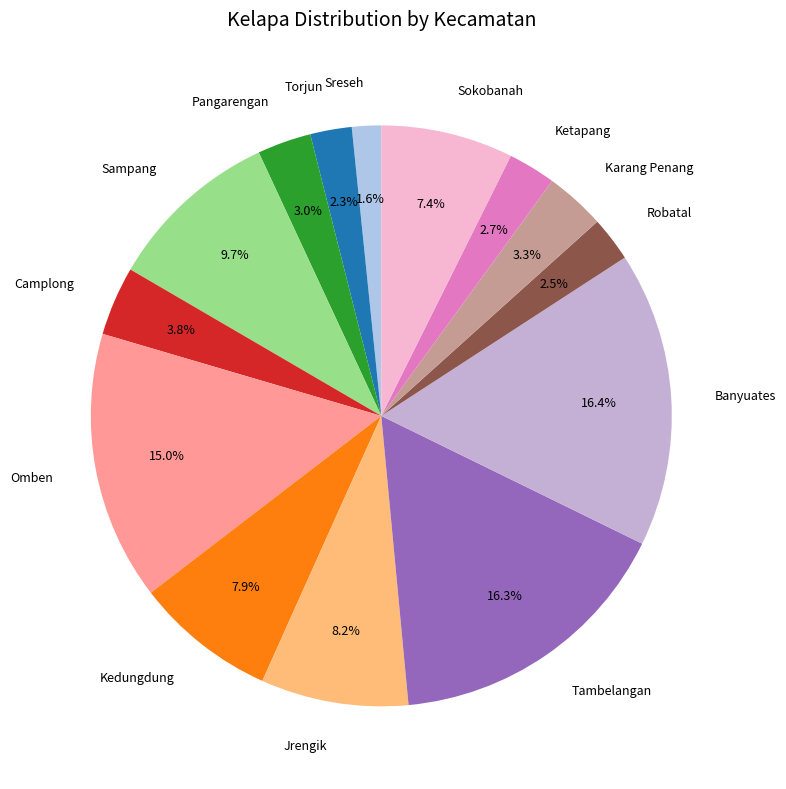

To the nearest percent, what percentage of the pie is Torjun?

2%